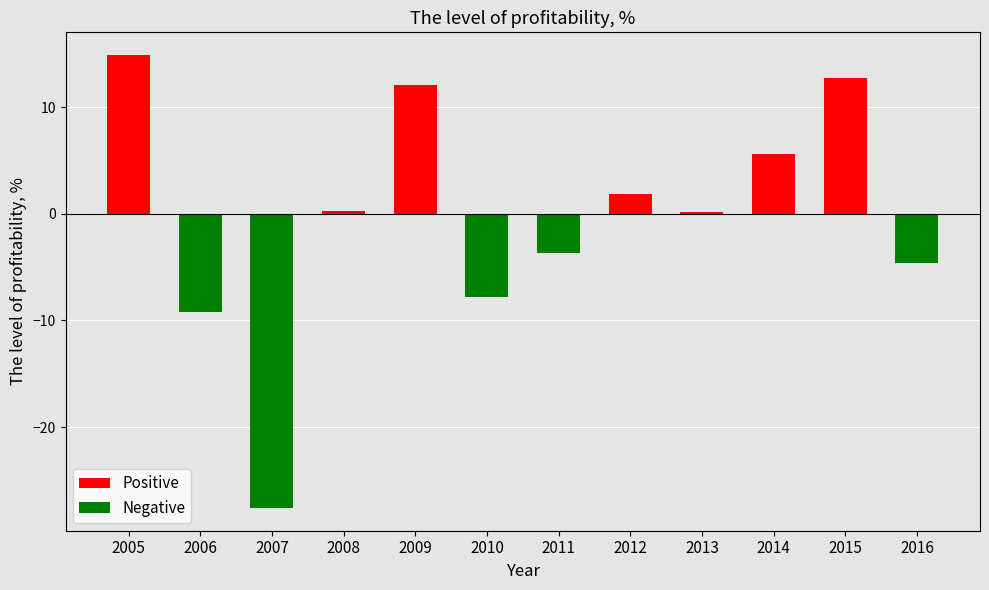

Reading left to right, list all the values displayed in this chart.

Positive: 14.9	0.0	0.0	0.3	12.1	0.0	0.0	1.9	0.2	5.6	12.7	0.0
Negative: 0.0	-9.2	-27.6	0.0	0.0	-7.8	-3.7	0.0	0.0	0.0	0.0	-4.6